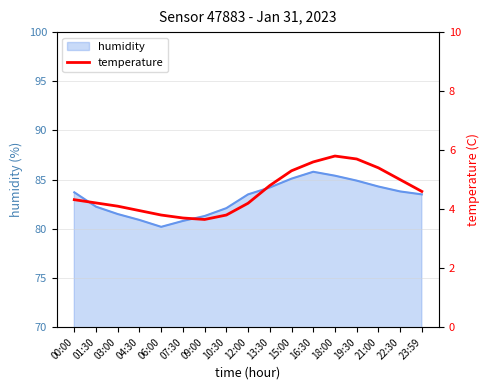

The value of humidity at 07:30 is 80.8. True or false?

True